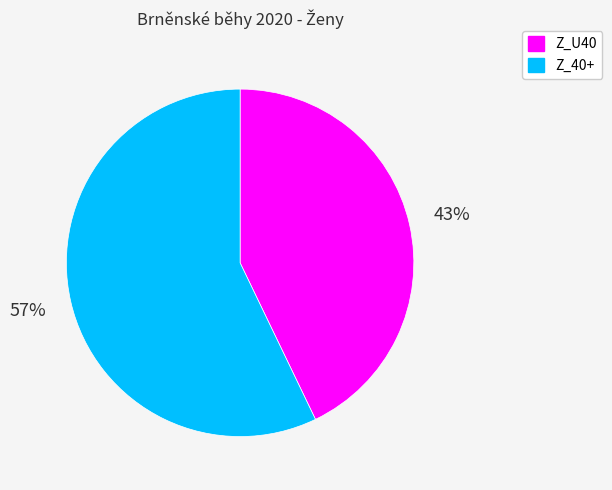

Which has a higher value, Z_40+ or Z_U40?

Z_40+